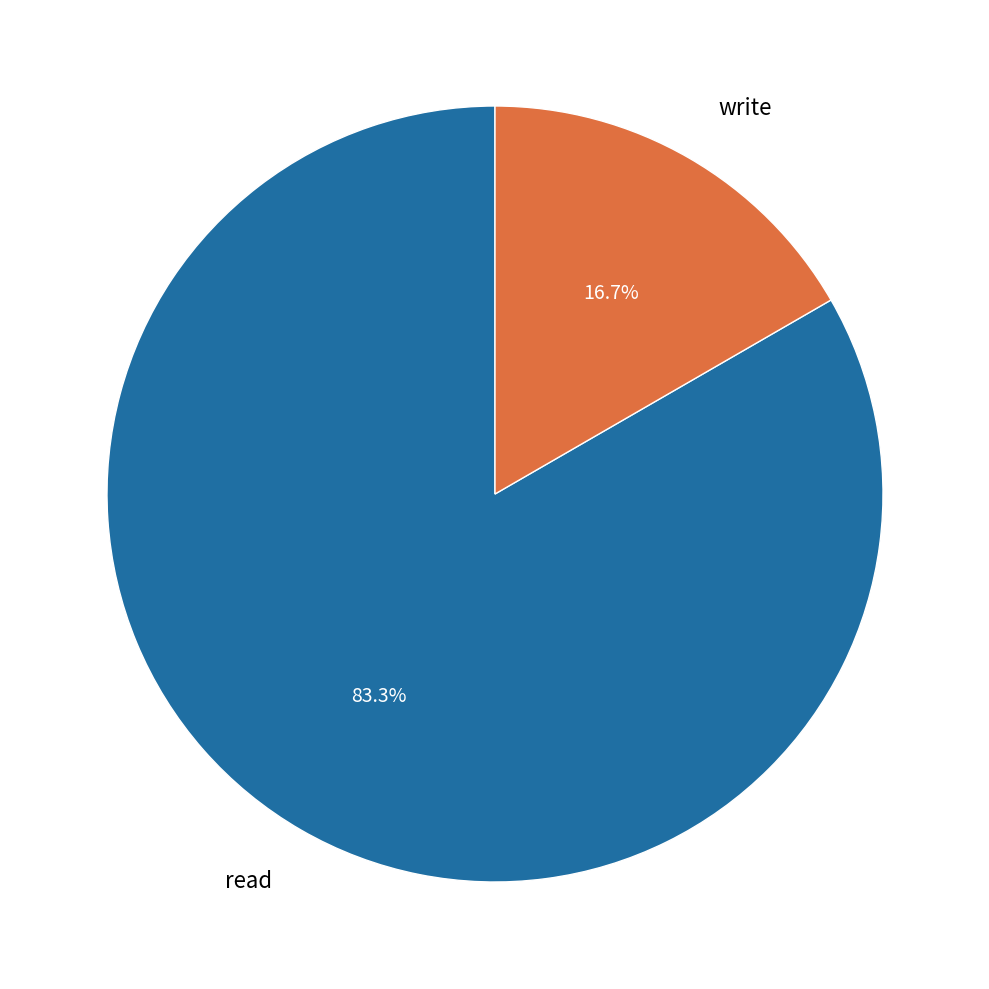

To the nearest percent, what is the combined percentage of write and read?

100%